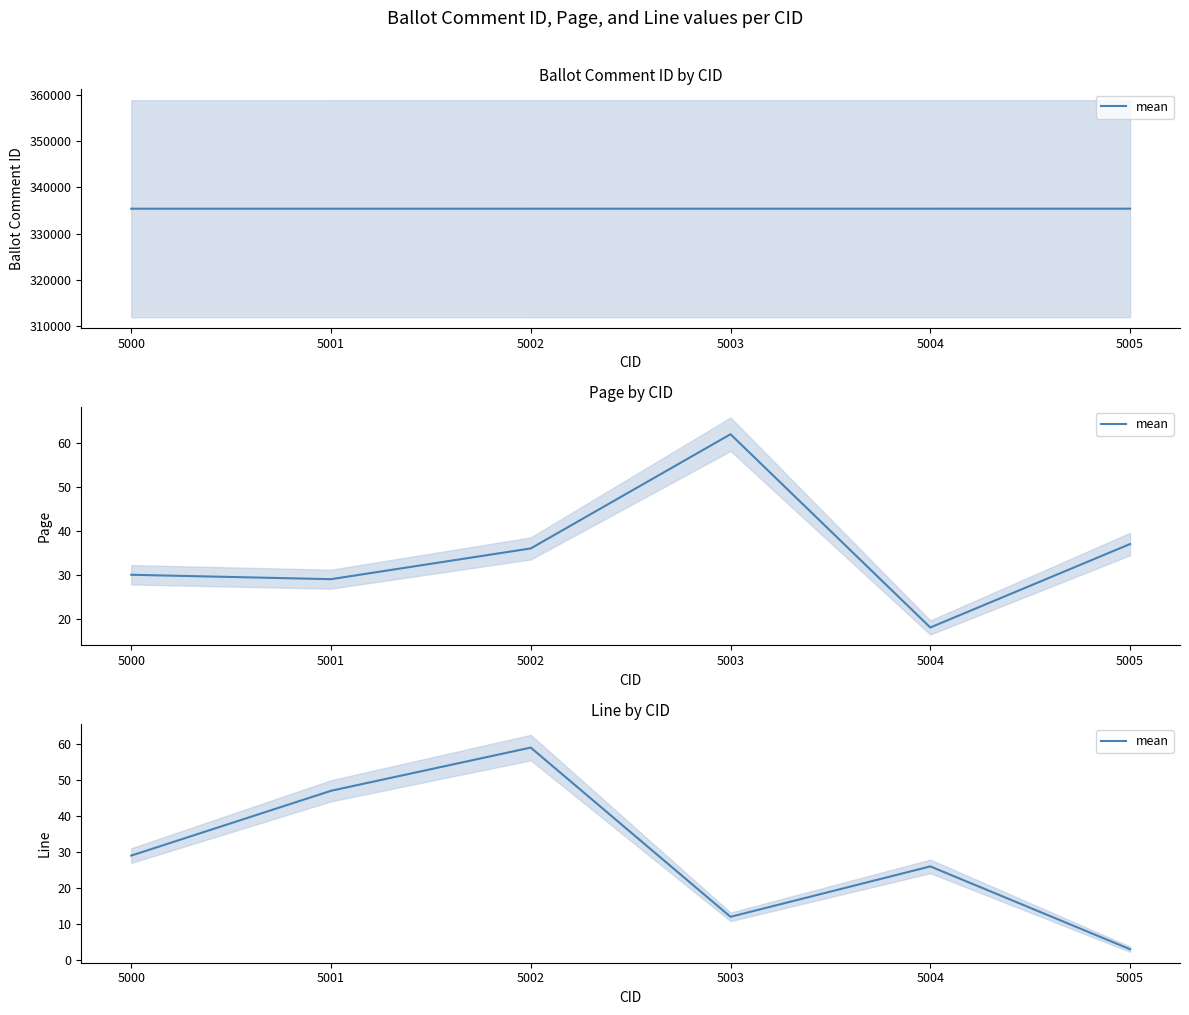

Rank the categories by value from lowest to highest.

5005, 5003, 5004, 5000, 5001, 5002